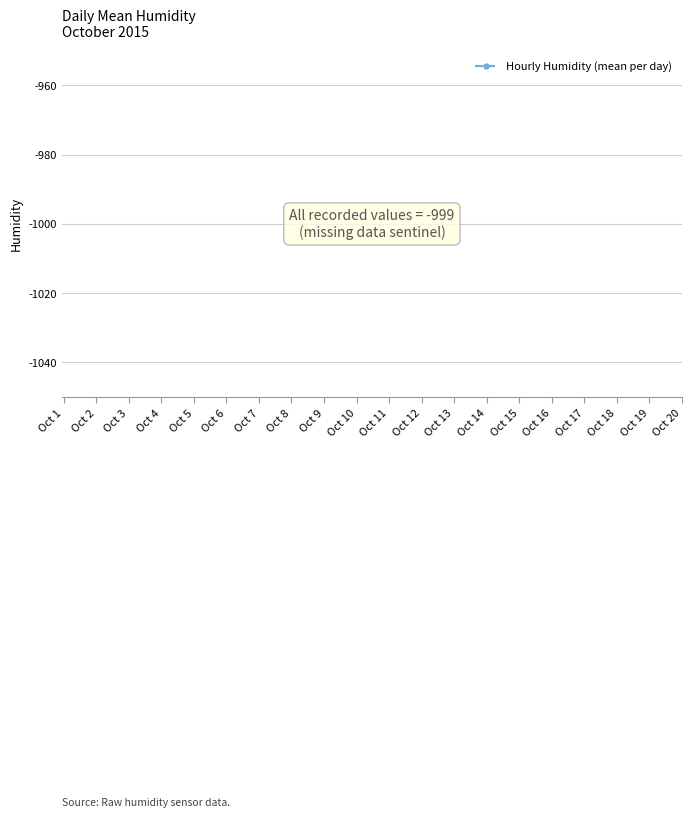

How many lines are shown in the chart?

1